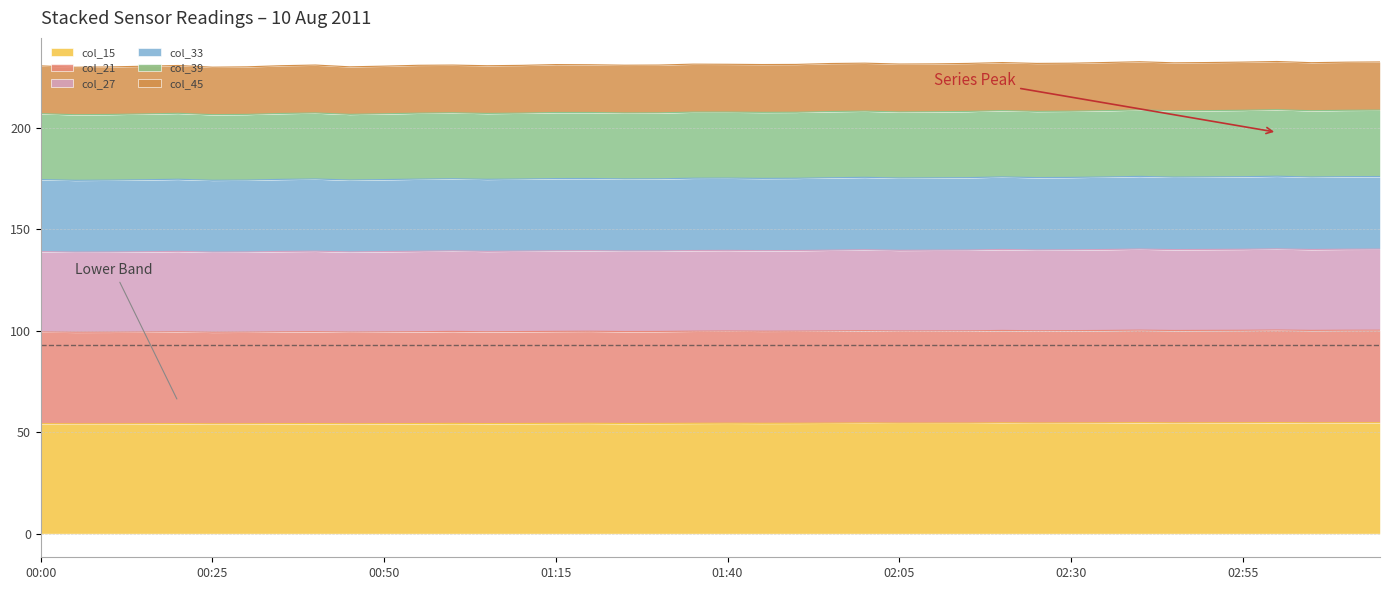

The col_39 series shows 113.2 at 02:05. True or false?

False